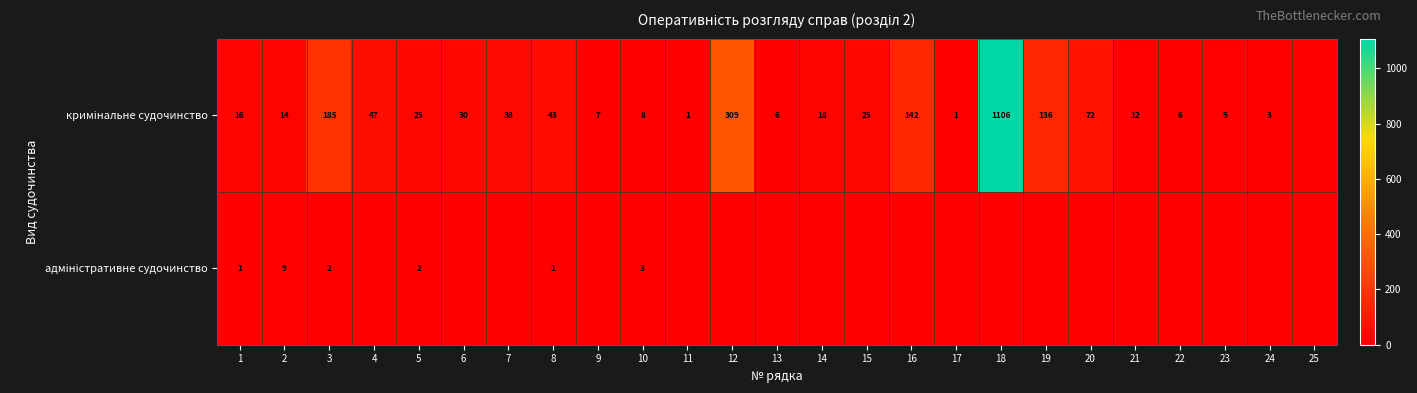

True or false: кримінальне судочинство has a value of 9 at 23.

True